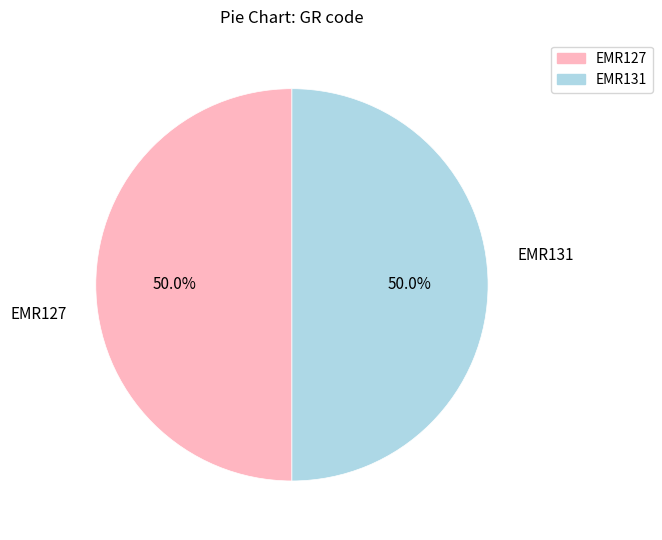

Count the number of slices in the pie.

2